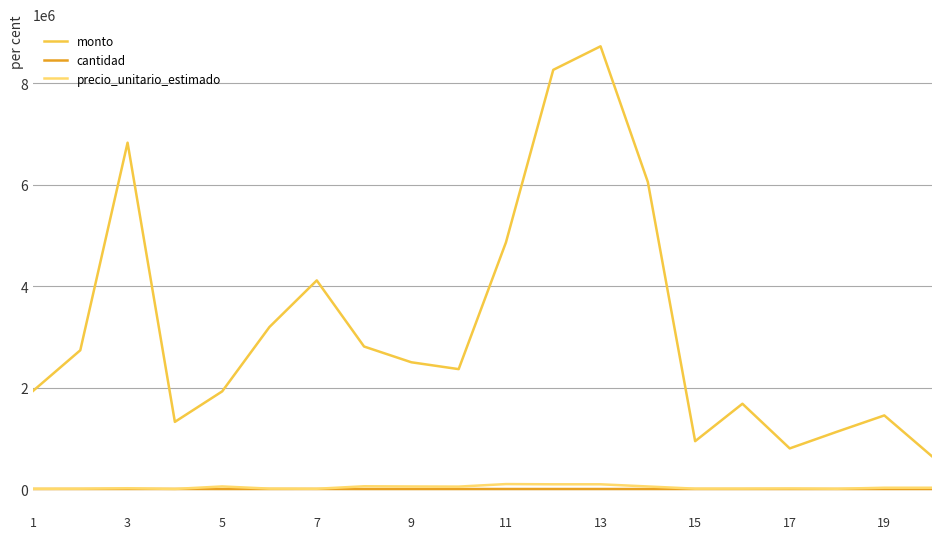

What is the maximum value shown in the chart?

8724422